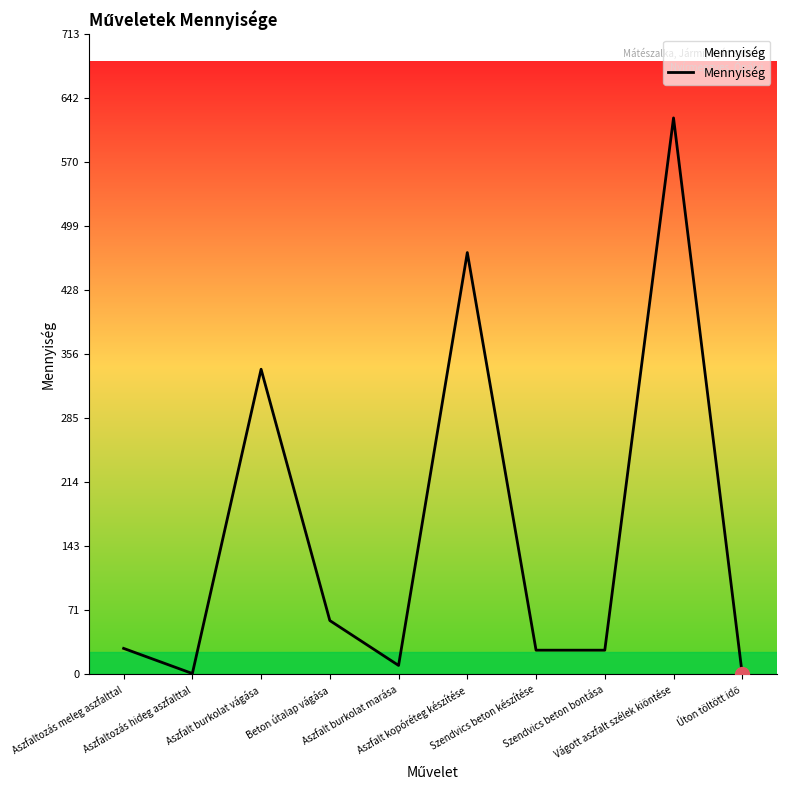

What is the maximum value shown in the chart?

620